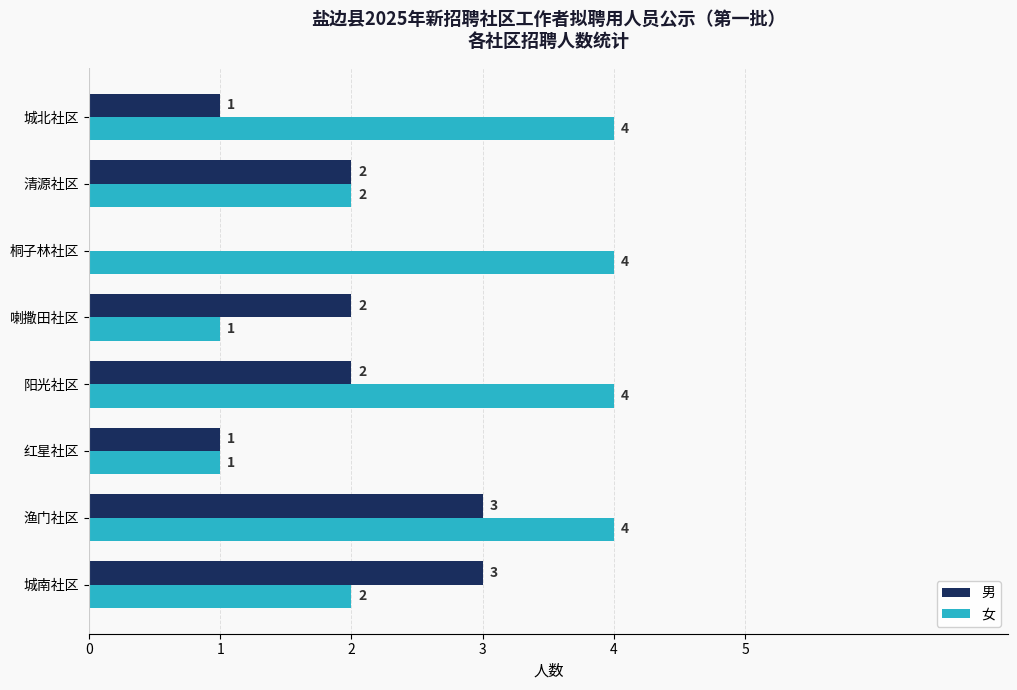

At which category is the sum across all series the highest?

渔门社区